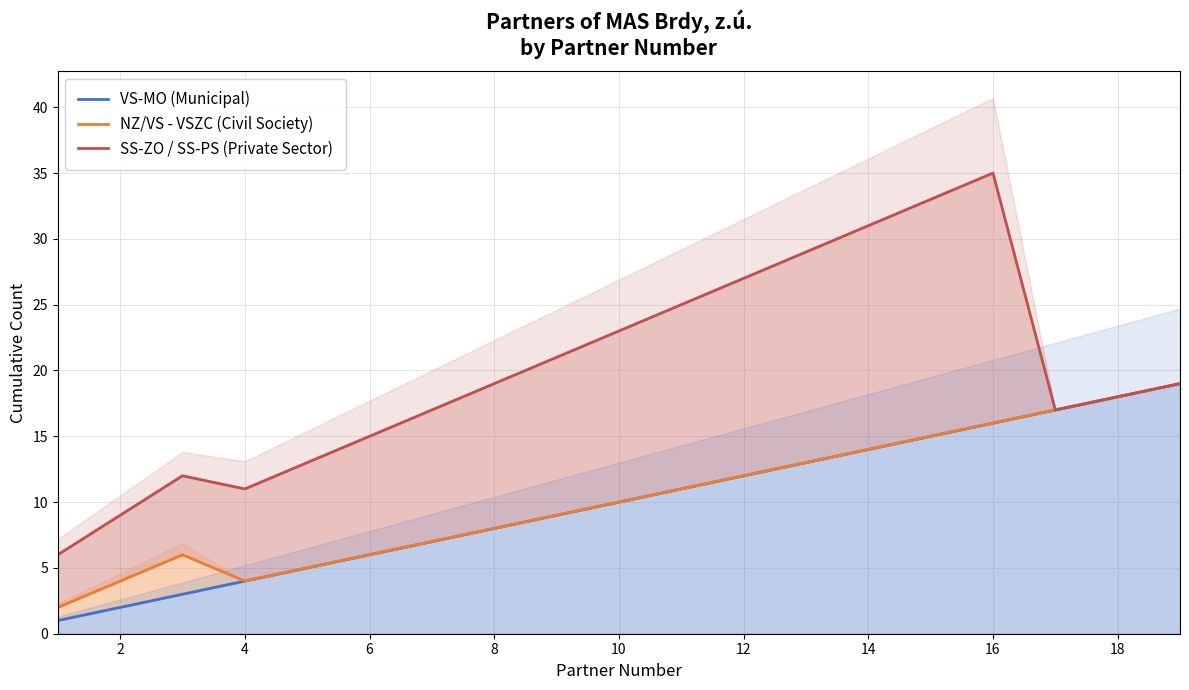

Reading left to right, list all the values displayed in this chart.

VS-MO (Municipal): 1	2	3	4	5	6	7	8	9	10	11	12	13	14	15	16	17	18	19
NZ/VS - VSZC (Civil Society): 2	4	6	4	5	6	7	8	9	10	11	12	13	14	15	16	17	18	19
SS-ZO / SS-PS (Private Sector): 6	9	12	11	13	15	17	19	21	23	25	27	29	31	33	35	17	18	19